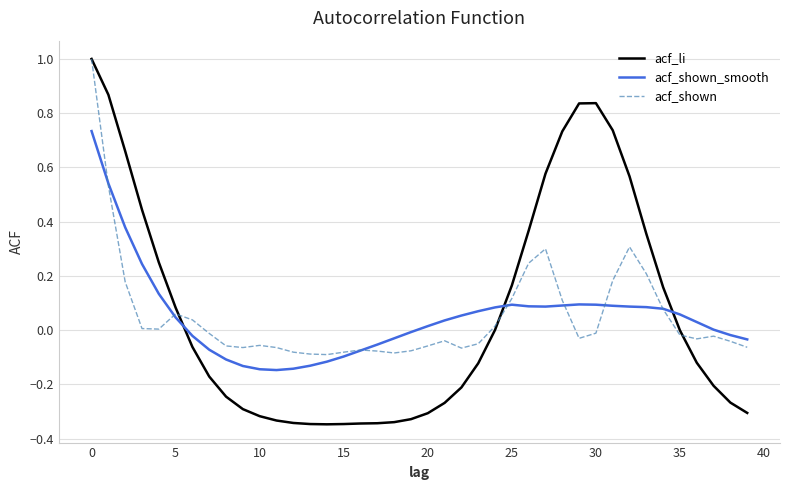

Which series has the largest range (max minus min)?

acf_li